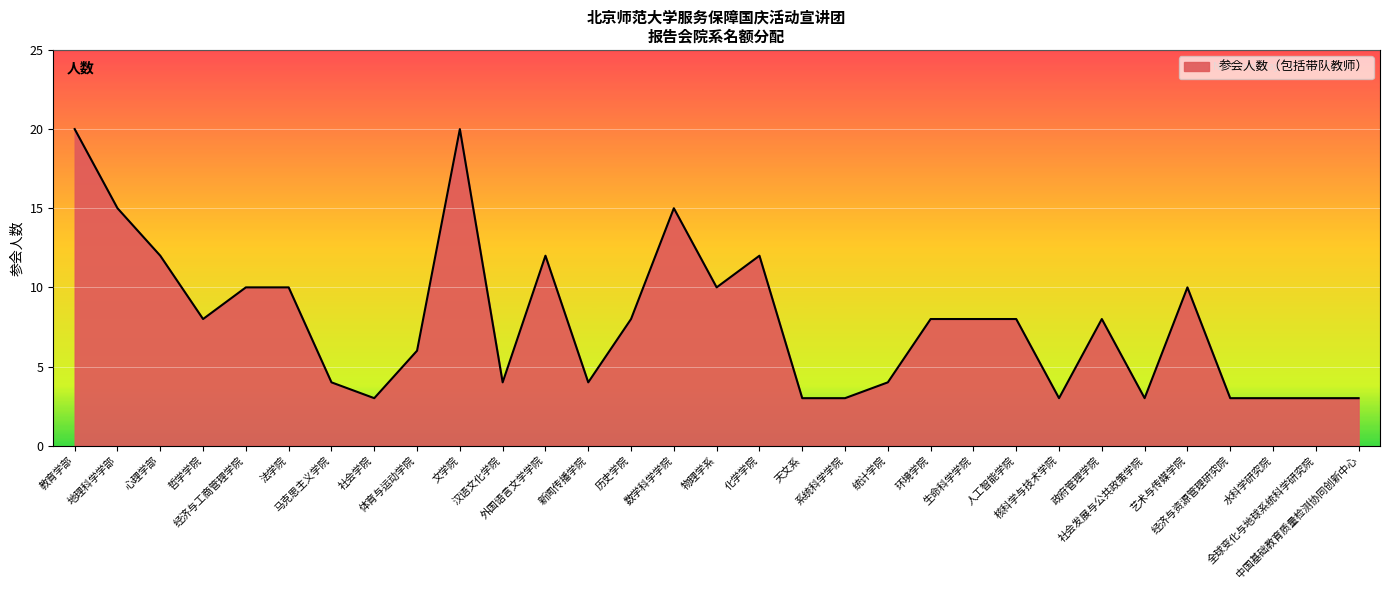

What is the difference between the maximum and minimum values?

17